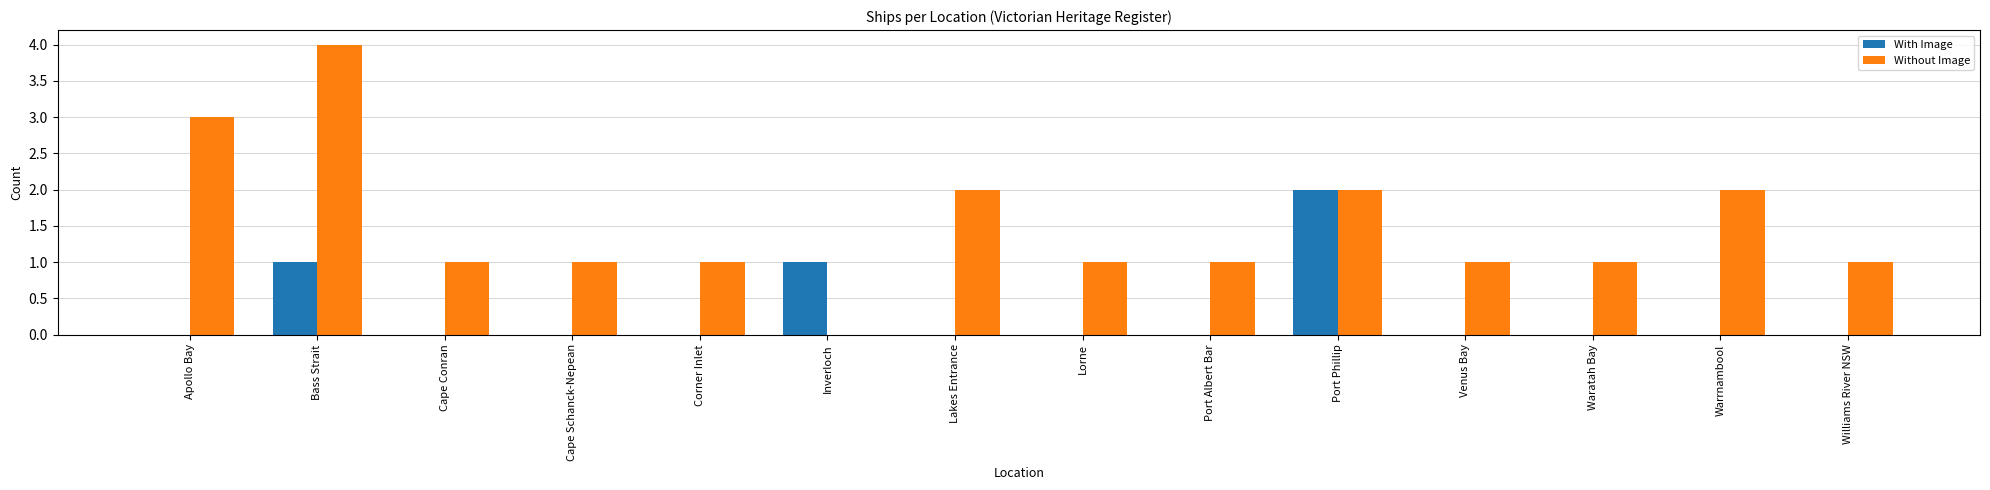

Which category has the highest value across all series?

Bass Strait